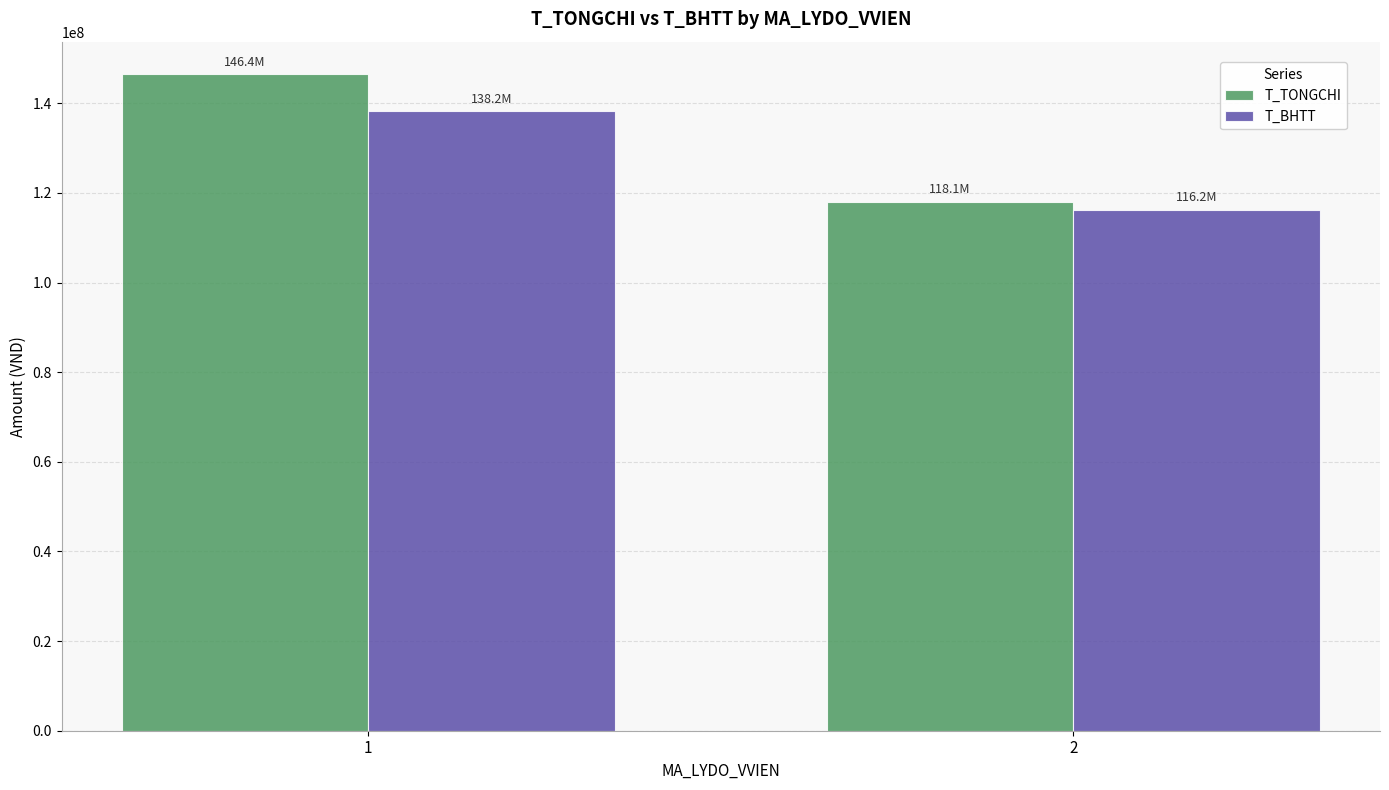

What is the lowest value of the T_BHTT series?

116171055.1